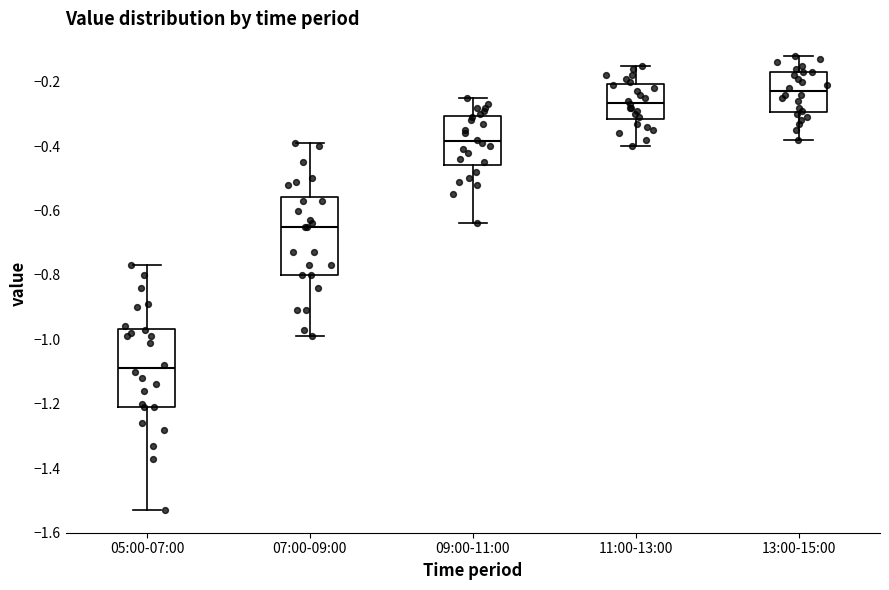

Which box has the highest median line?

13:00-15:00